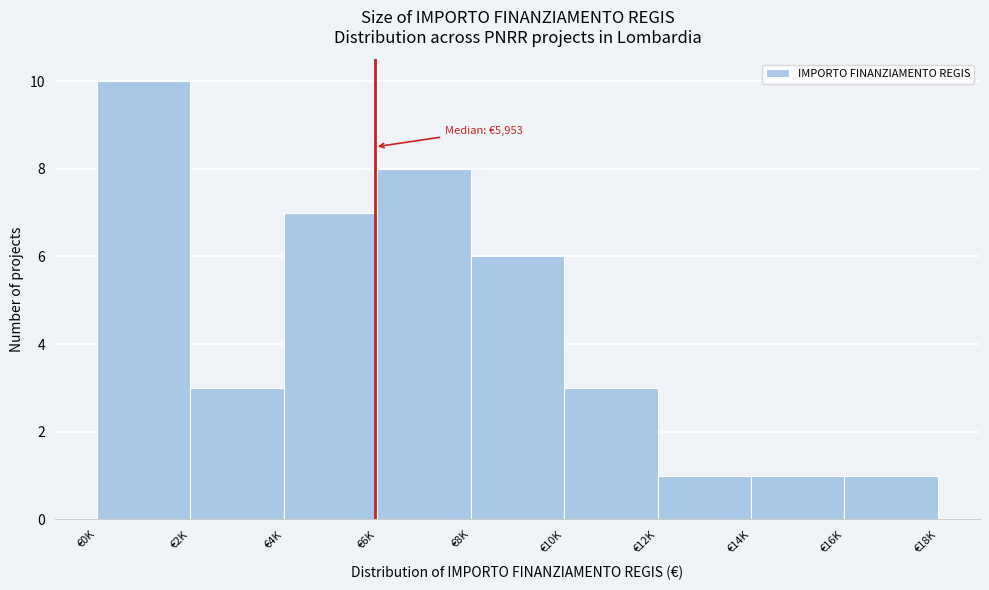

Reading left to right, list all the values displayed in this chart.

10	3	7	8	6	3	1	1	1